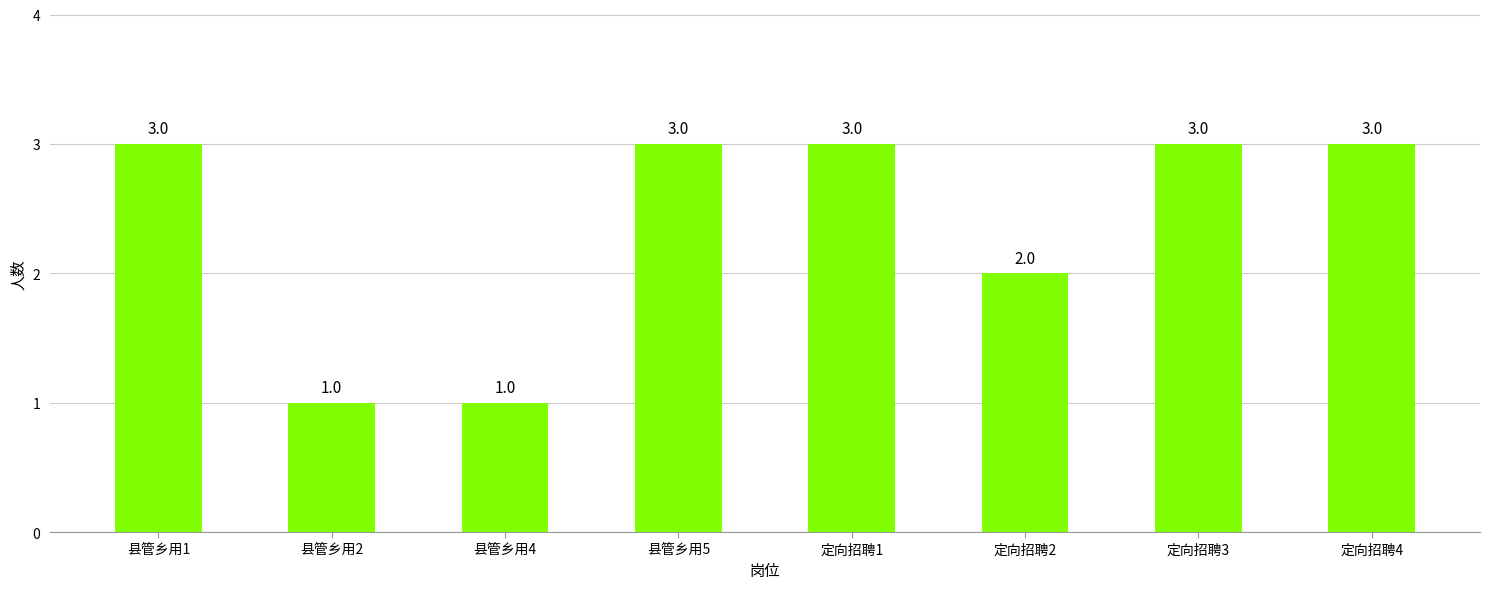

The value at 县管乡用4 is 1. True or false?

True